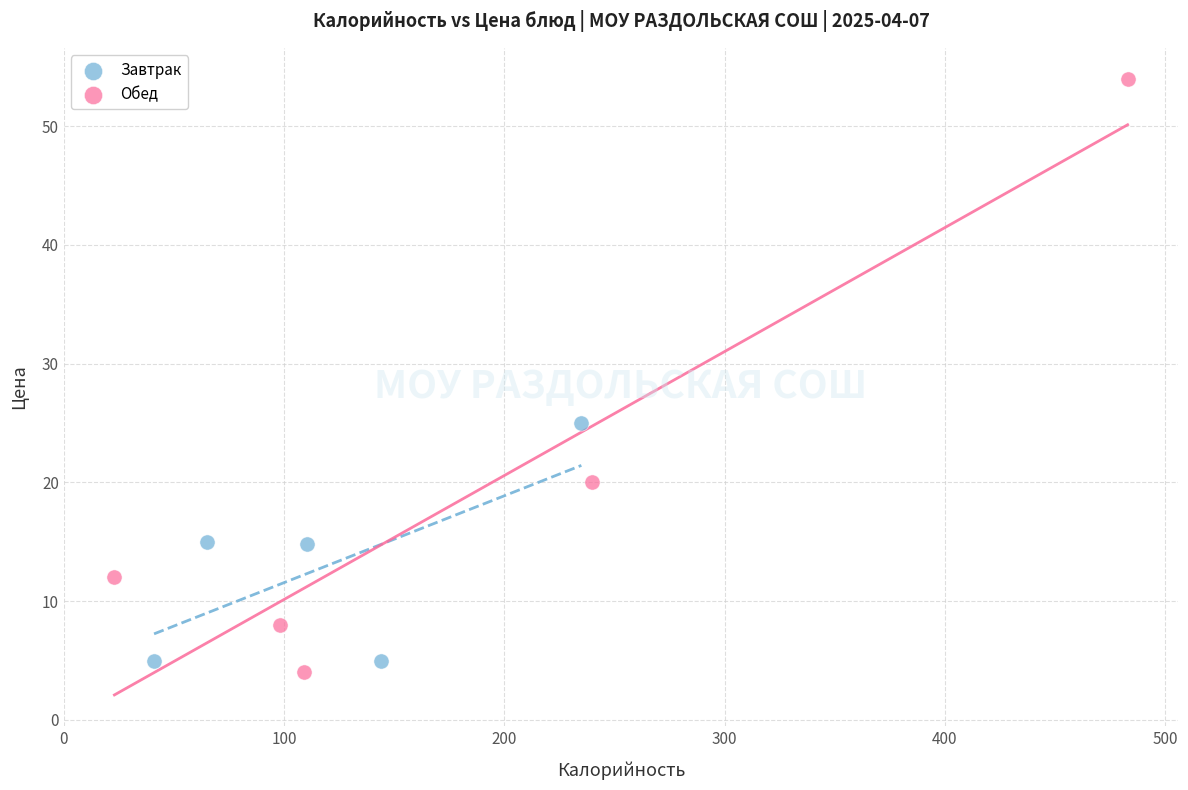

Which series reaches the minimum Y coordinate?

Обед